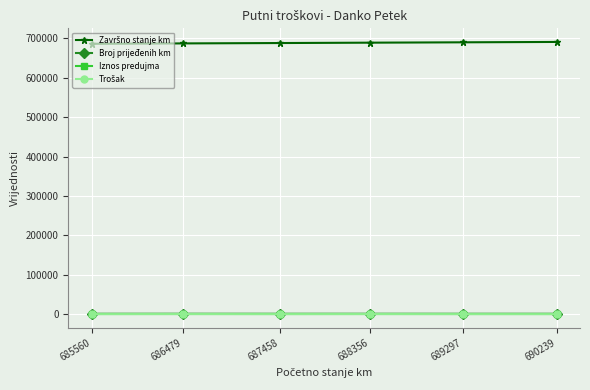

The value of Iznos predujma at 688356 is 0. True or false?

True